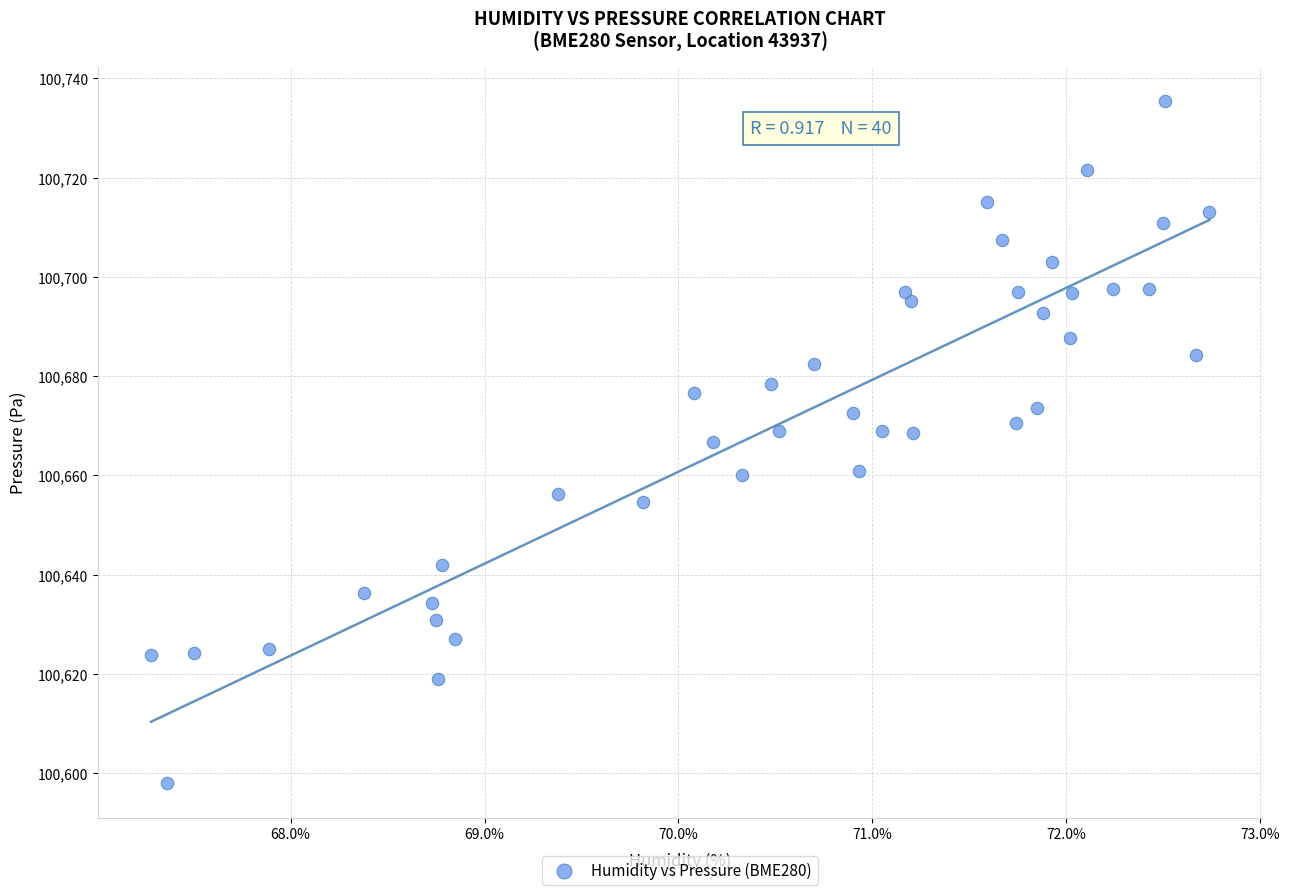

What is the range of Y values (max minus min)?

137.5